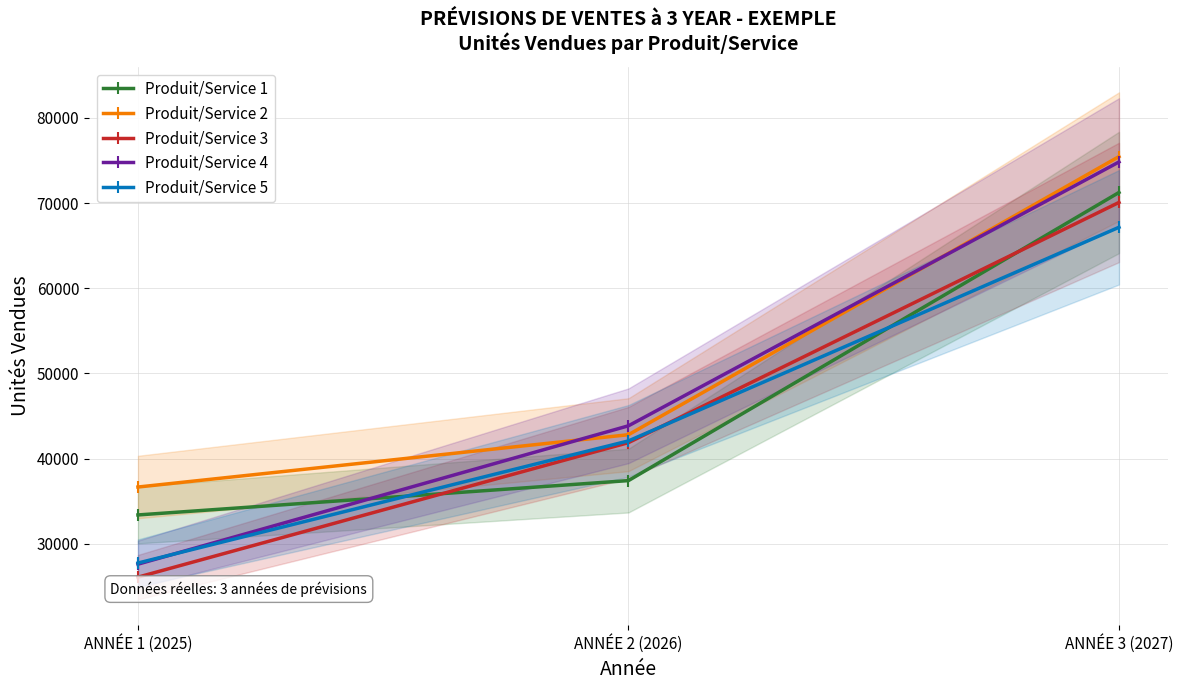

What is the difference between the second highest and minimum values in the Produit/Service 4 series?

16242